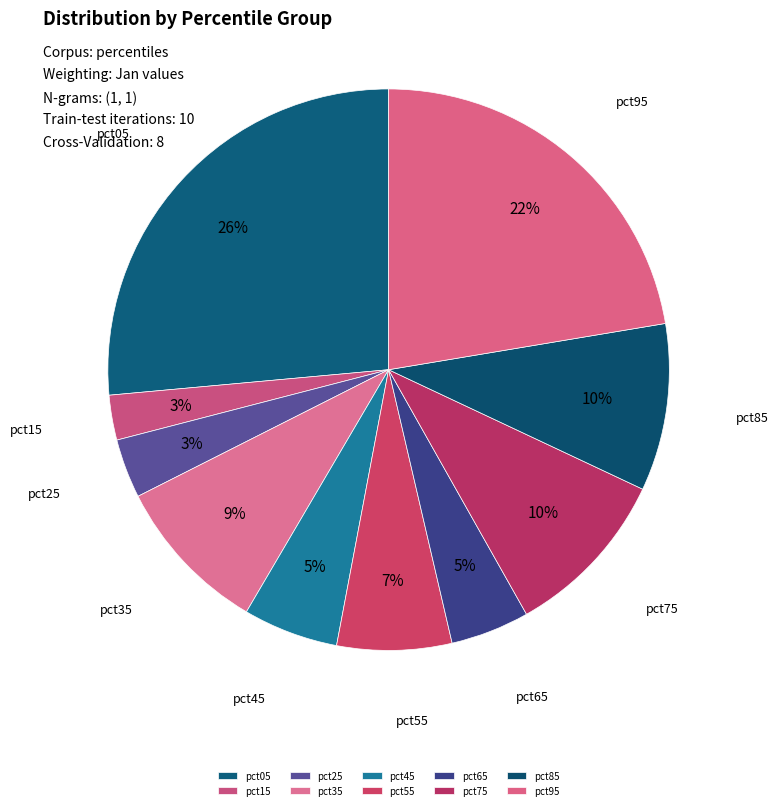

True or false: pct95 accounts for 22% of the total.

True